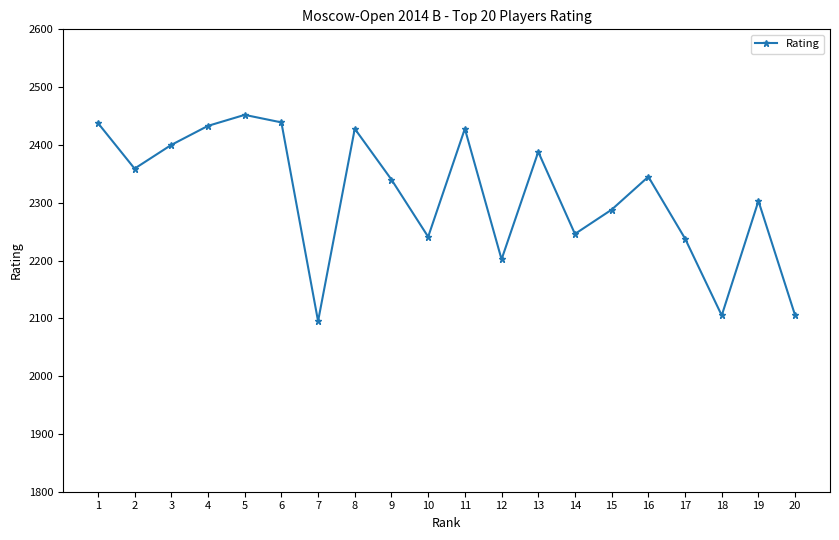

Which has a higher value, 14 or 4?

4